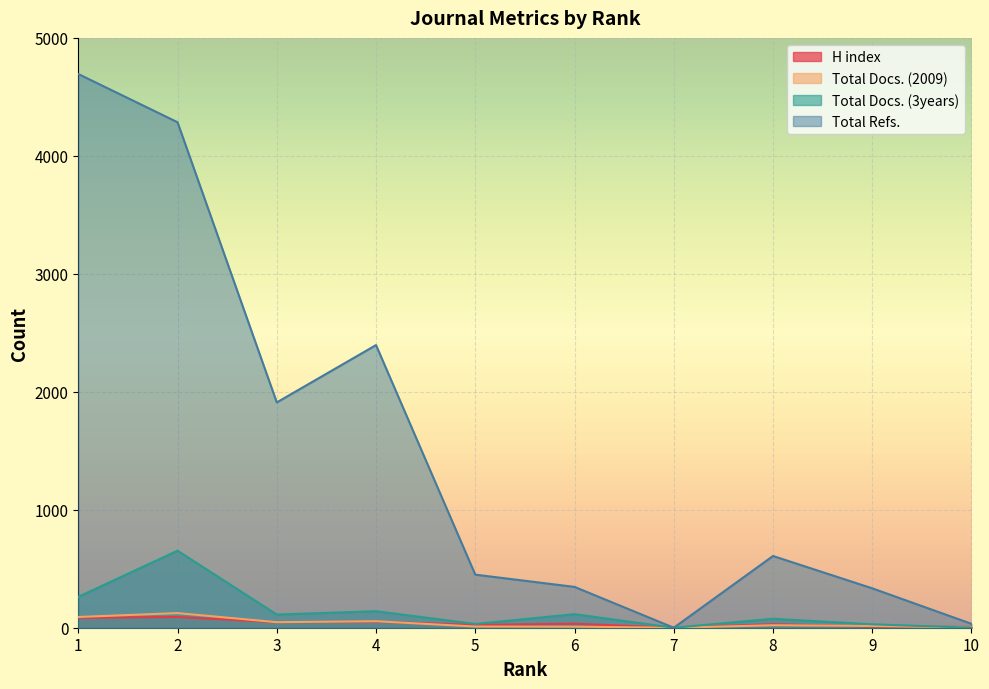

True or false: Total Docs. (2009) has a value of 55 at 7.

False